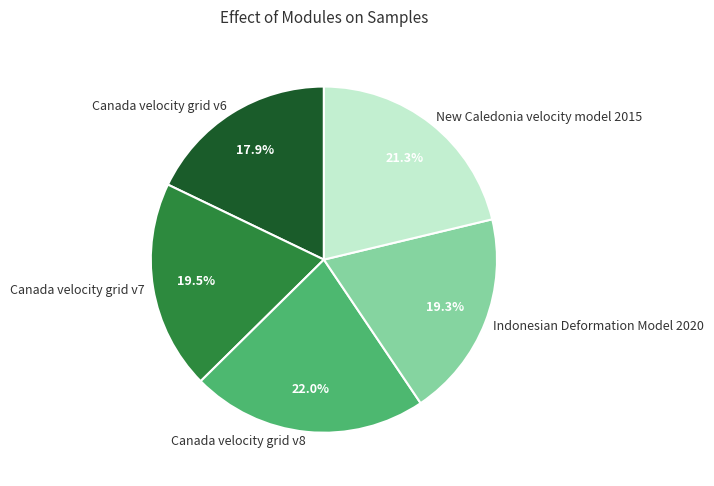

Combined, what portion of the pie is Canada velocity grid v6 and Canada velocity grid v8?

39.9%